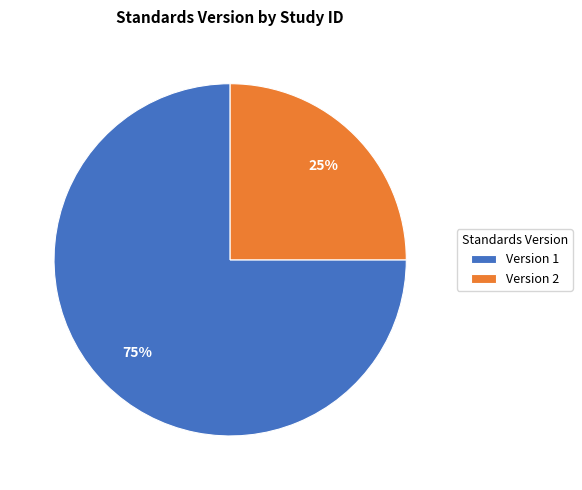

Is there any slice that represents more than half of the pie?

Yes